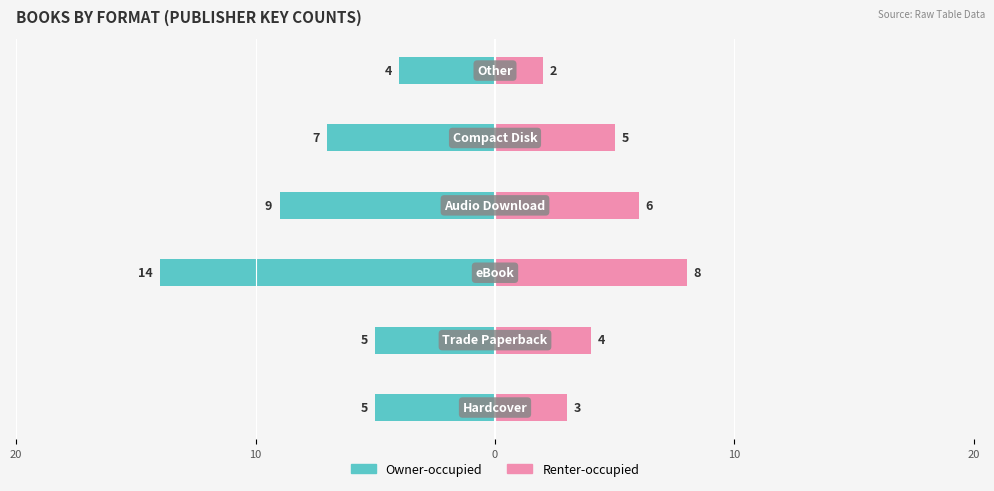

How many data points in Renter-occupied are less than 5?

3